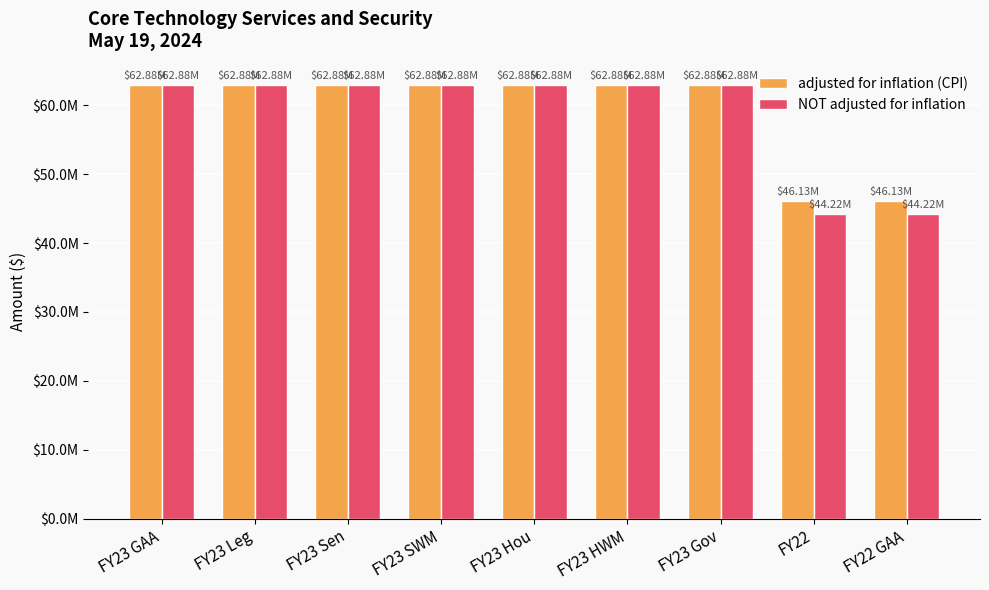

Are the bars horizontal?

No